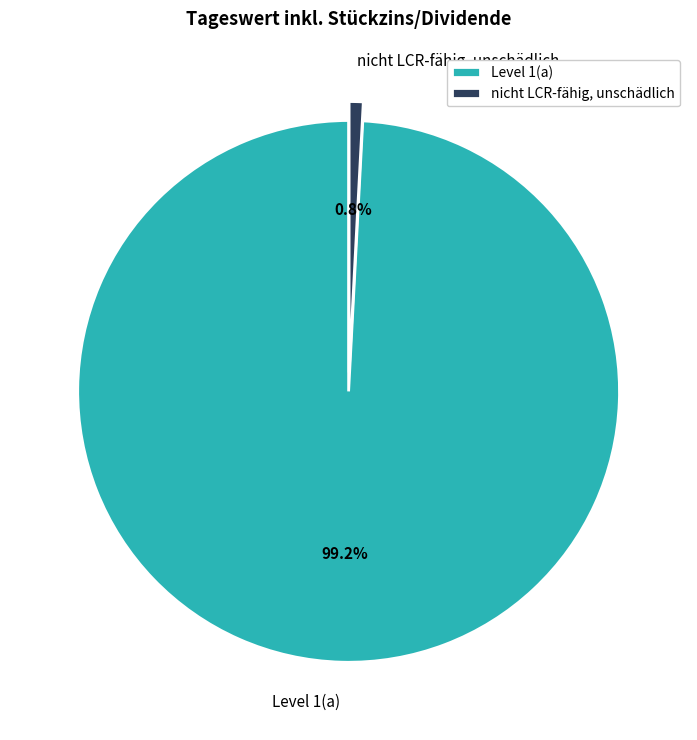

True or false: Level 1(a) accounts for 86% of the total.

False